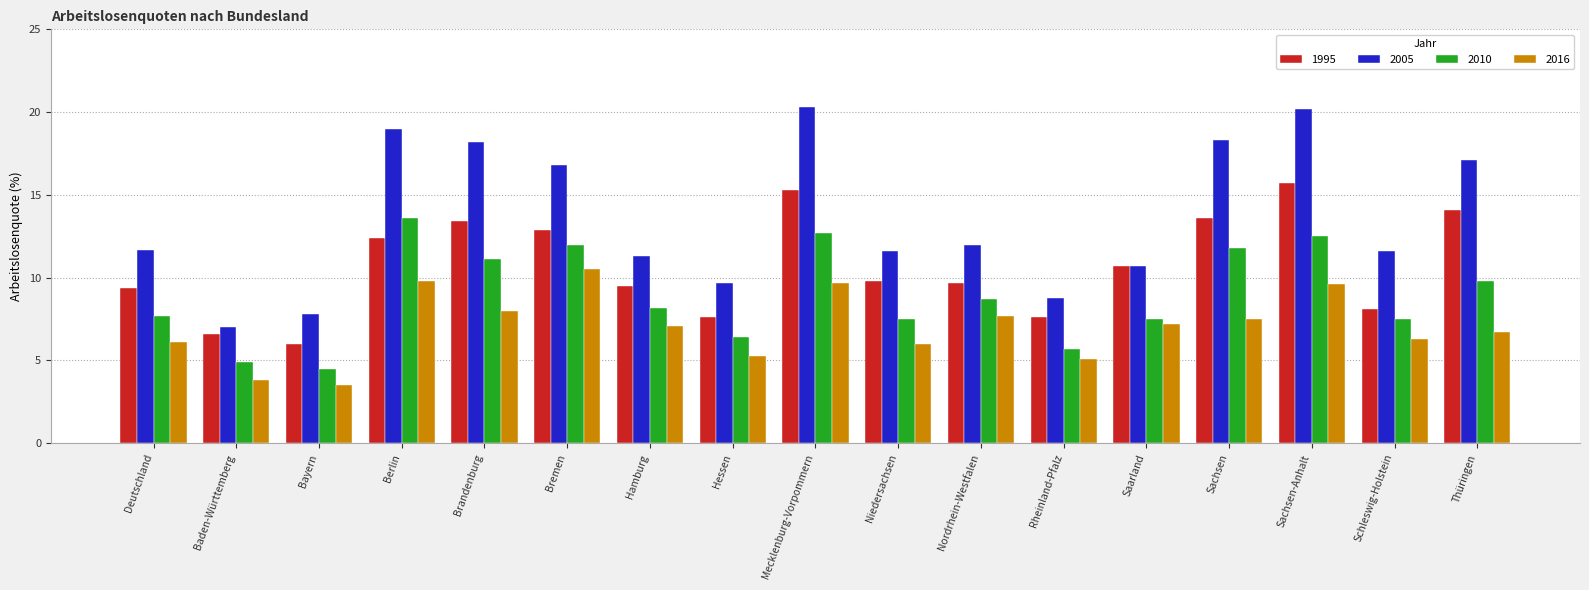

What is the label of the 15th bar from the left?

Sachsen-Anhalt